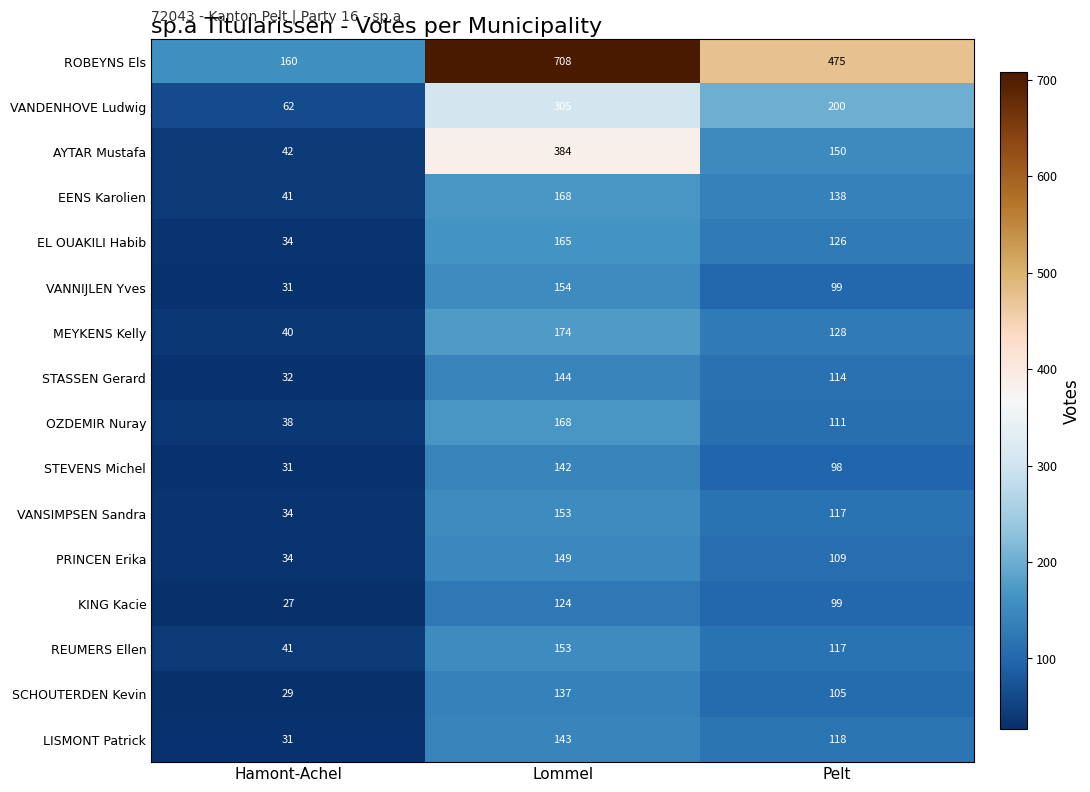

At which label is VANNIJLEN Yves closest to 92?

Pelt